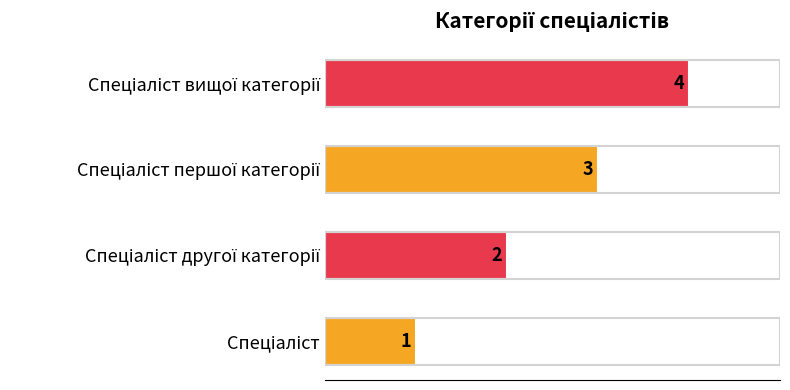

Count the number of data series in this chart.

1